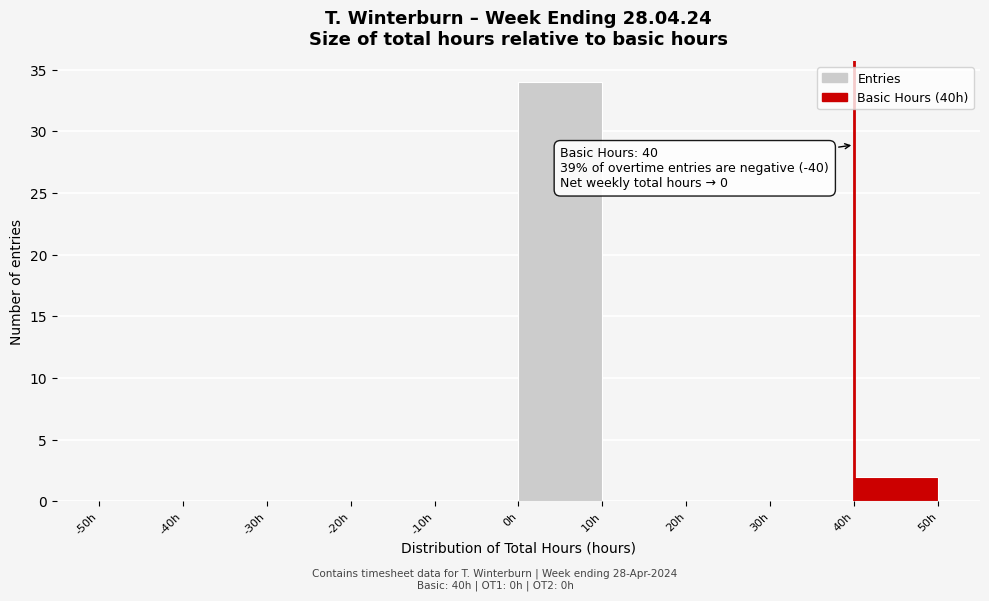

Over which range of the x-axis is the bar tallest?

0 to 10